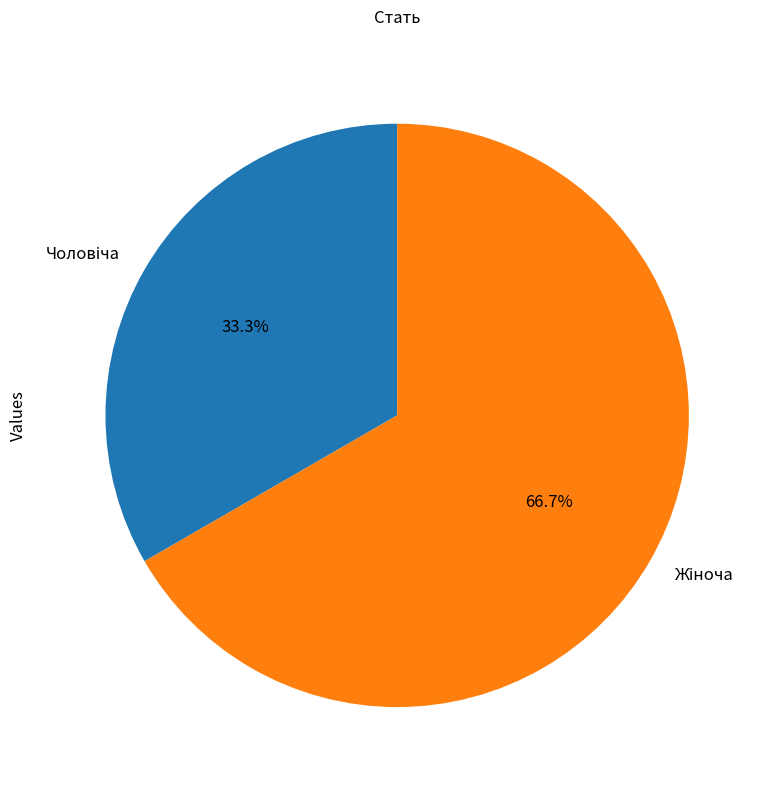

Does any single category account for the majority?

Yes